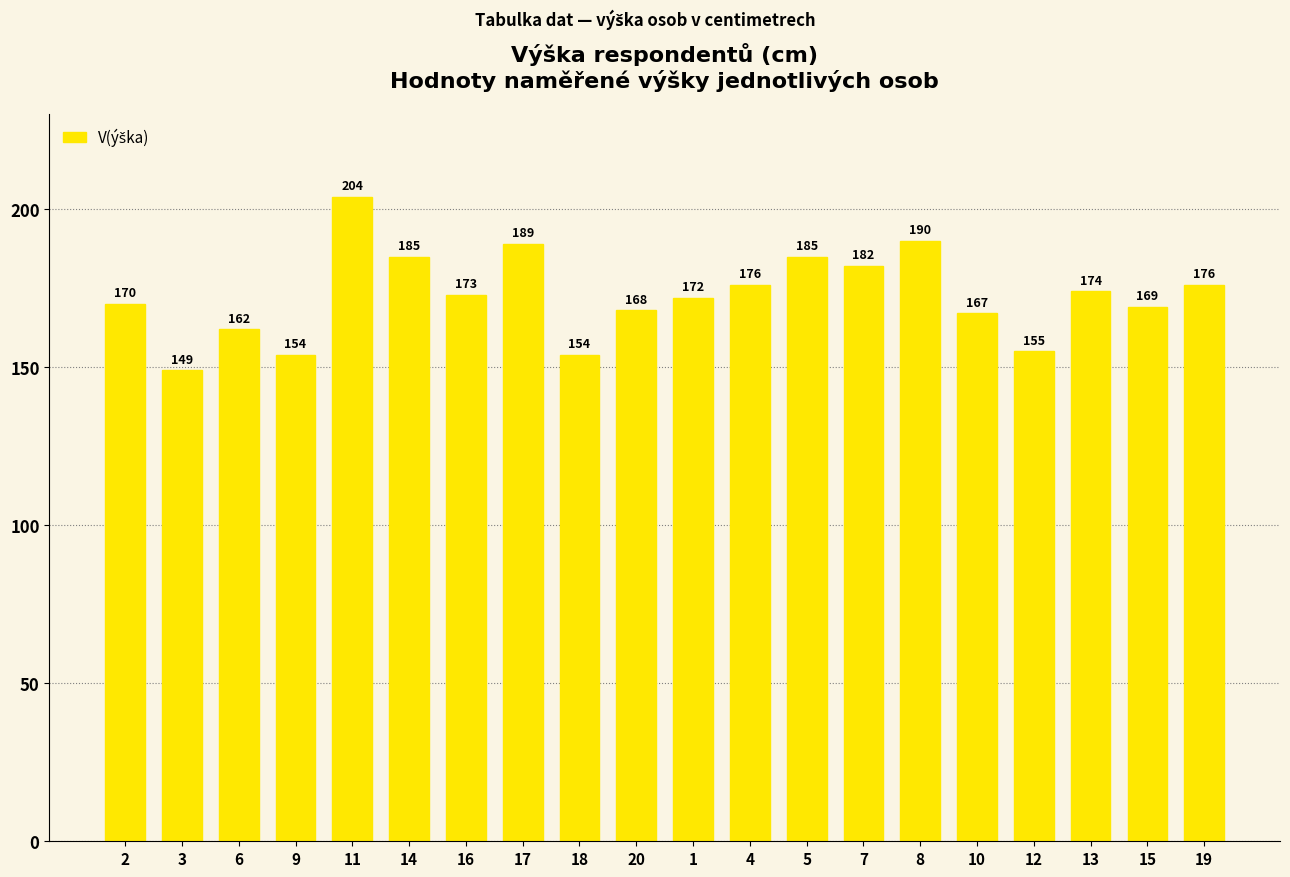

At which category does the chart reach its minimum across all series?

3